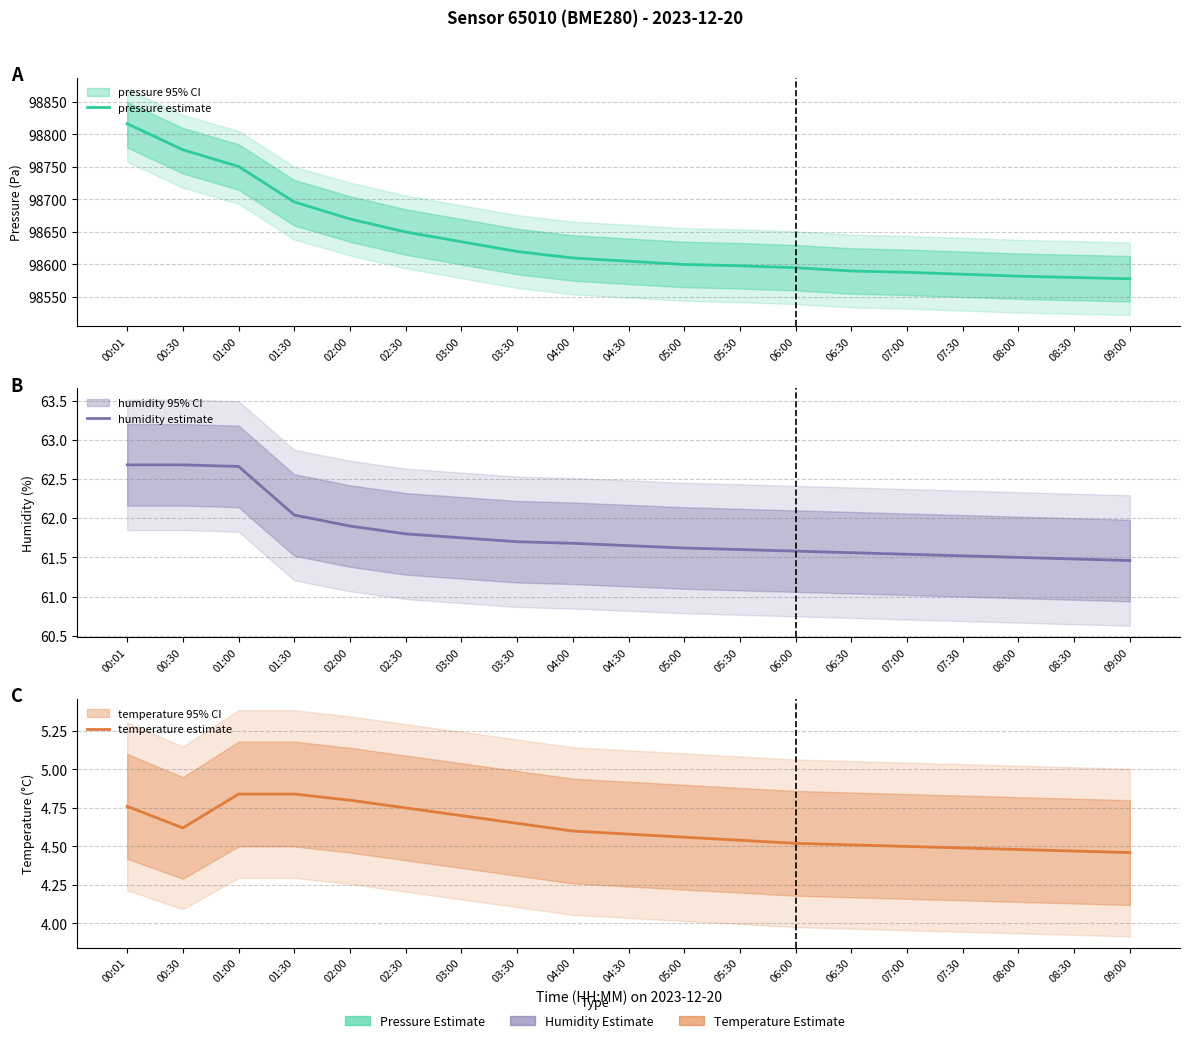

True or false: humidity estimate and temperature estimate intersect in this chart.

False